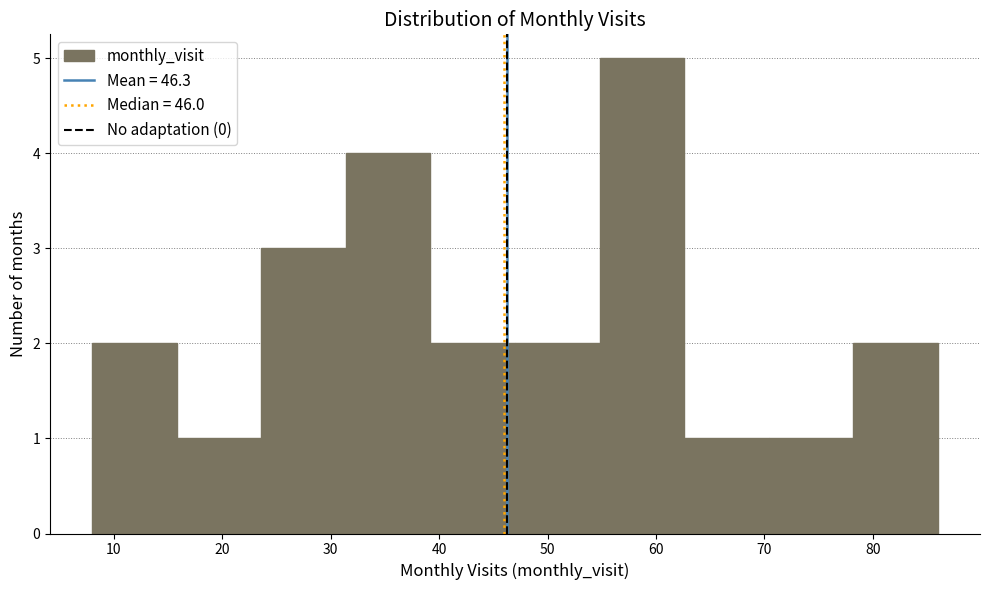

How tall is the bar that spans 23.6 to 31.4 on the x-axis? Neither the bar edges nor the heights are printed on the chart, so give them approximately, as read against the axes.

3